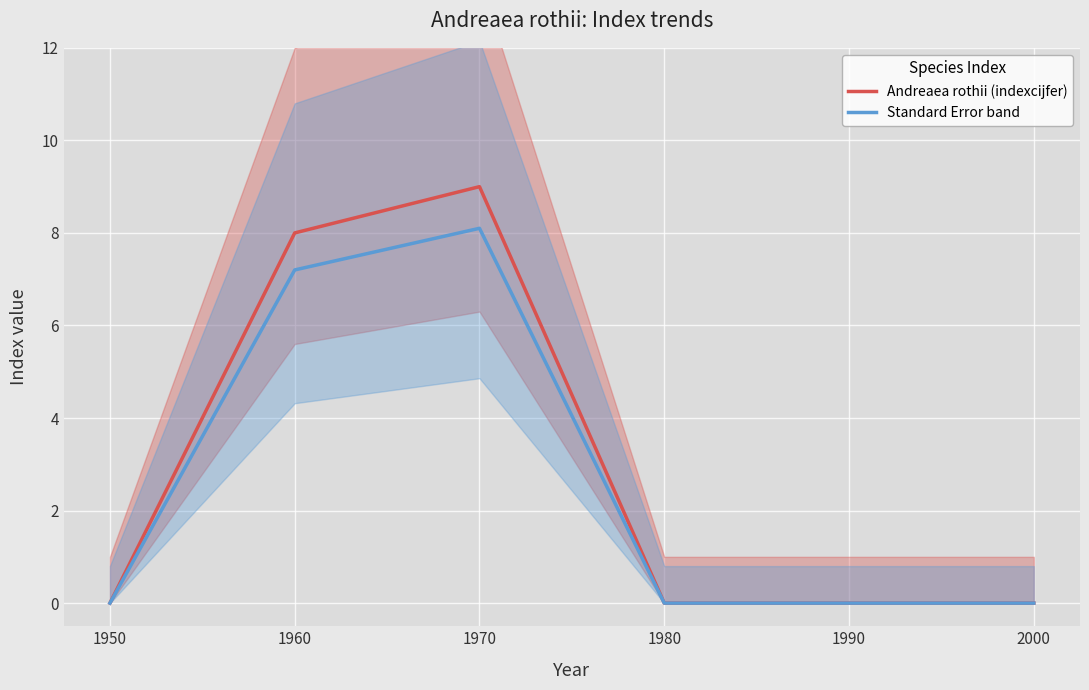

Which series has the largest total across all categories?

Andreaea rothii (indexcijfer)